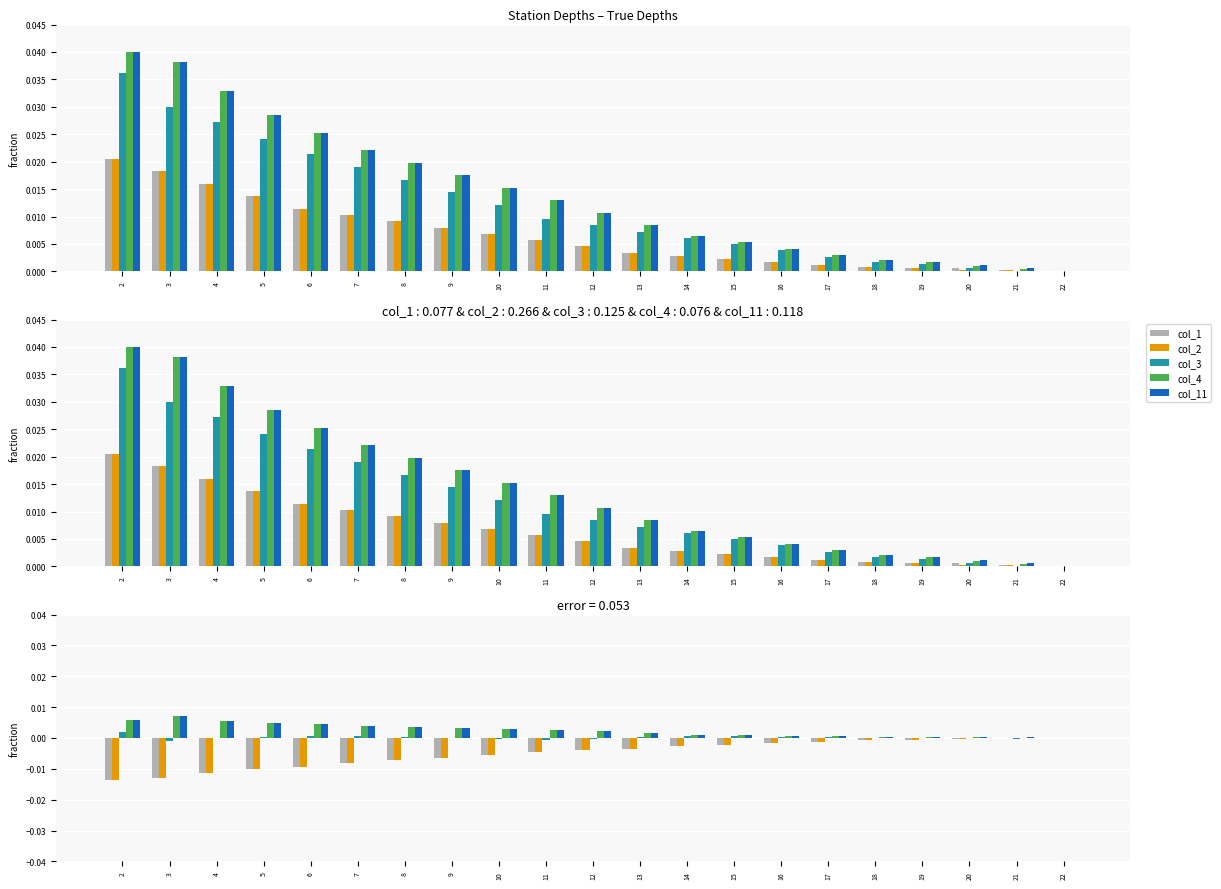

What are all the series names shown in the legend?

col_1, col_2, col_3, col_4, col_11